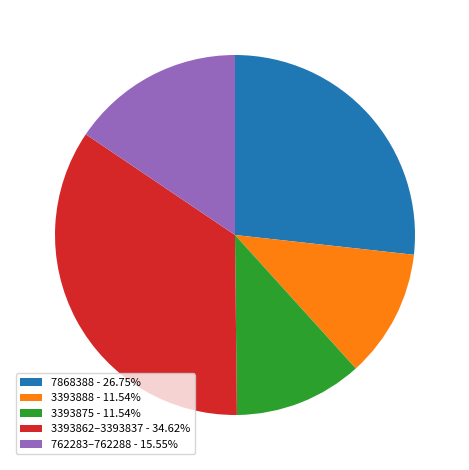

Combined, do 7868388 - 26.75% and 3393888 - 11.54% account for over 50%?

No